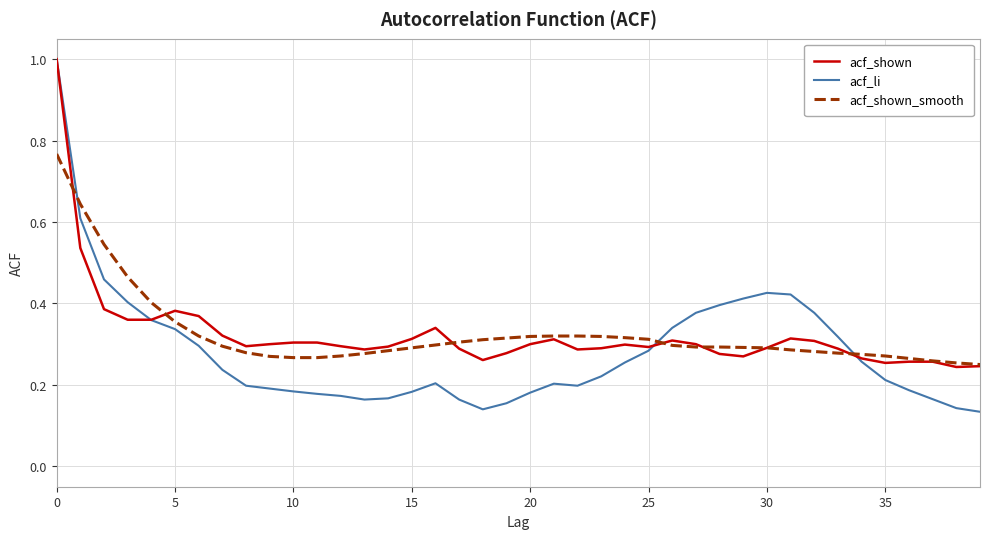

What is the maximum value shown in the chart?

1.0